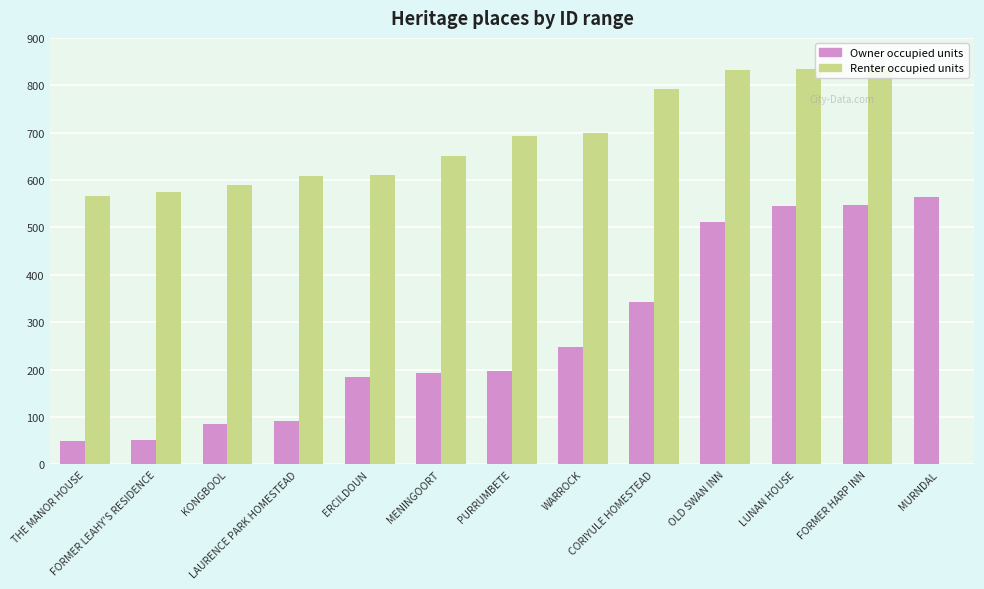

How many distinct data groups are displayed?

2